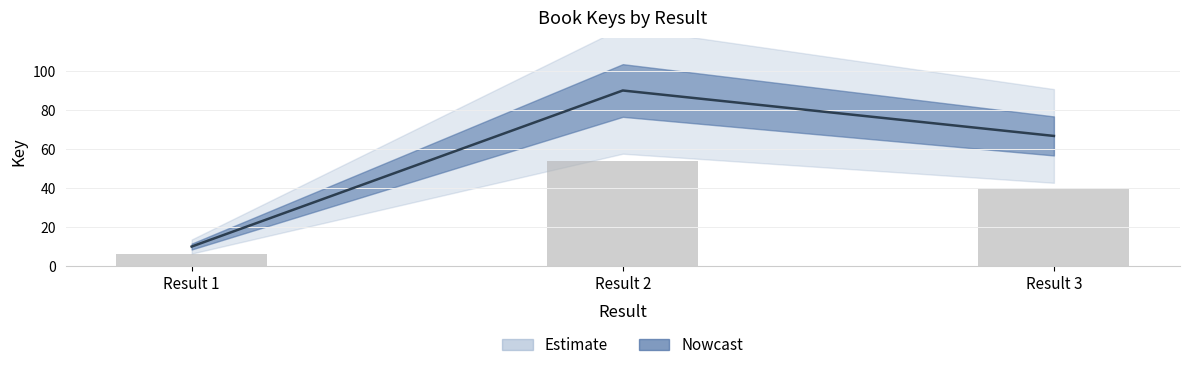

True or false: the data shows 66.7 at Result 3.

True